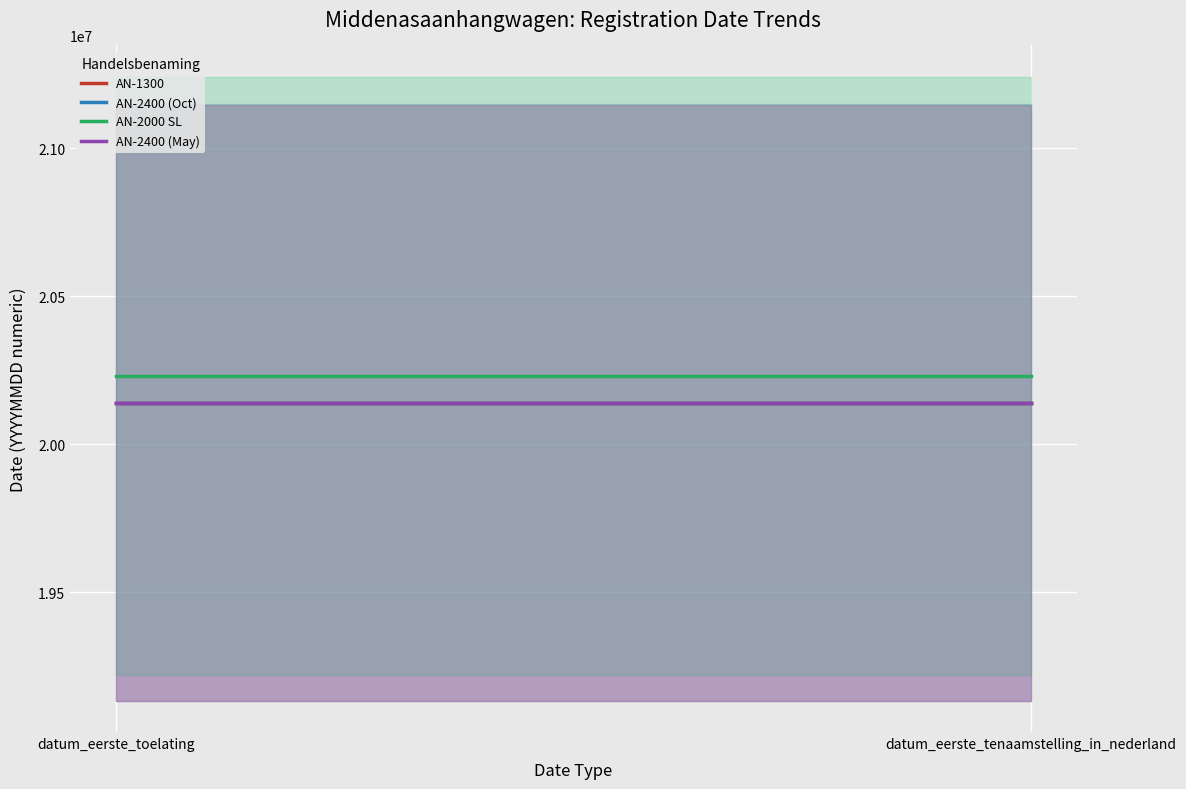

How many data points does each series have?

2